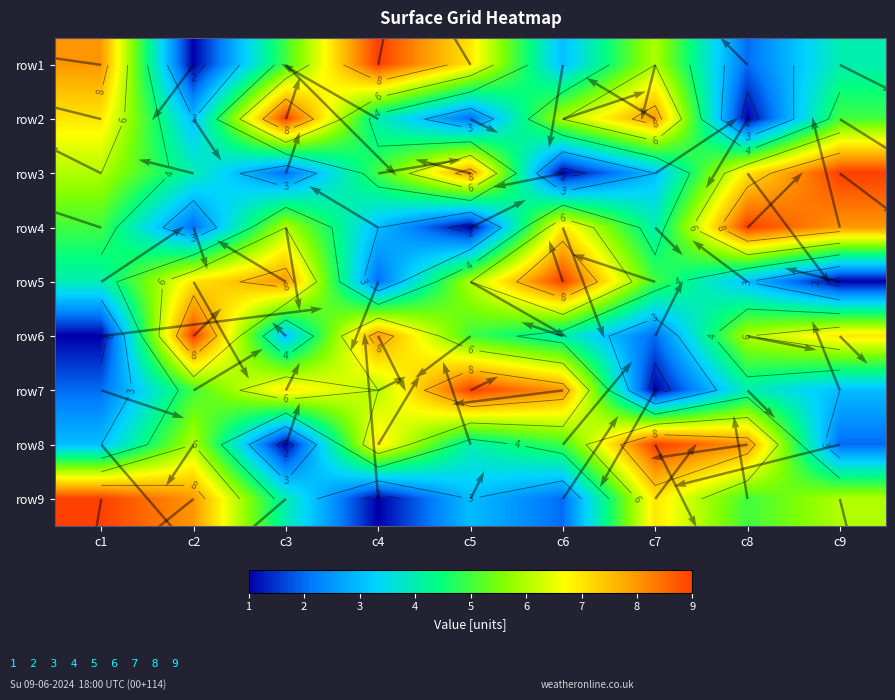

What is the lowest value of the row8 series?

1